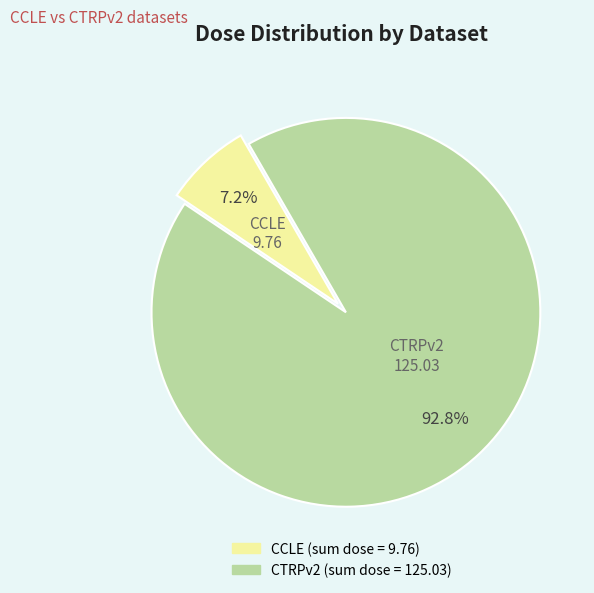

Is there a majority slice in this chart?

Yes